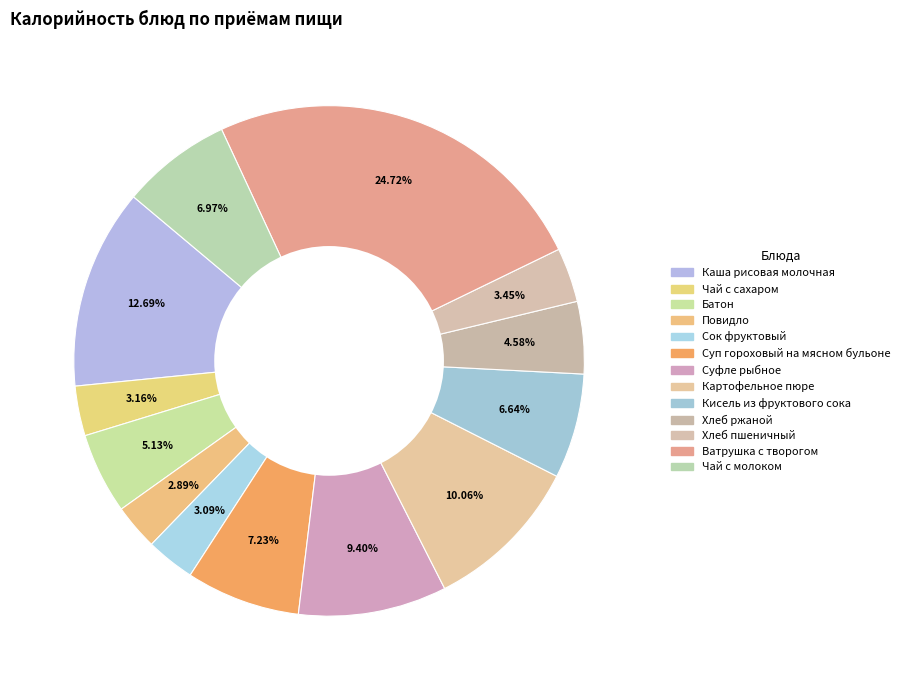

Does Чай с молоком represent more than half of the total?

No